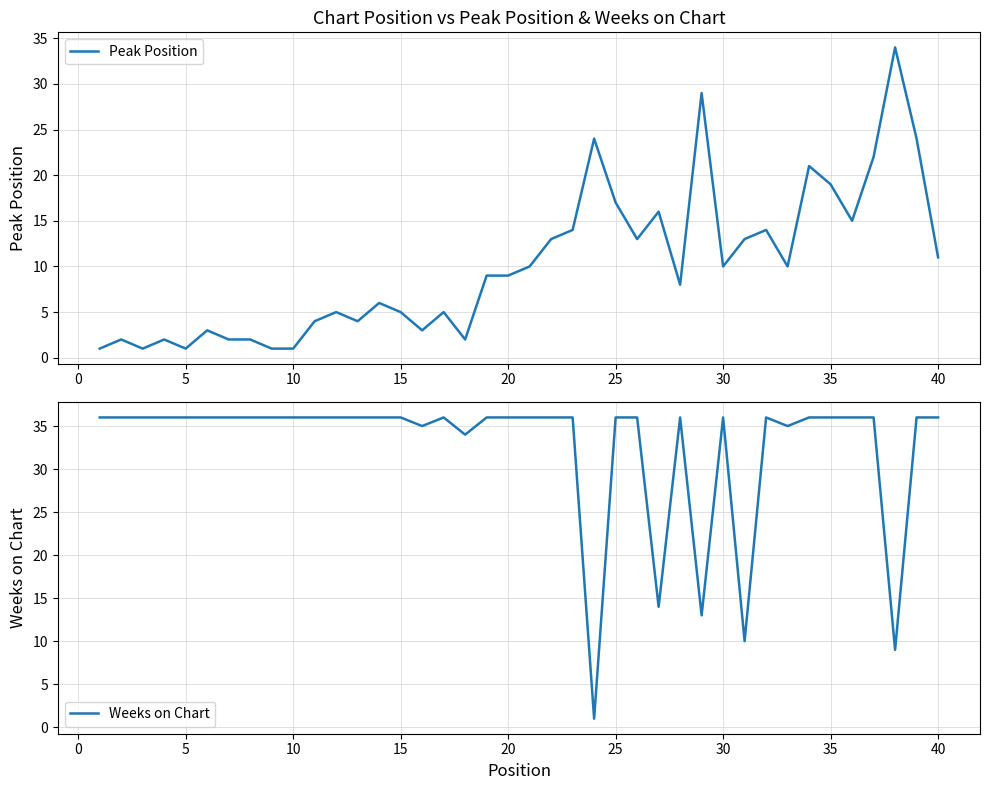

What is the value of the Peak Position point at the 6th from the left?

3